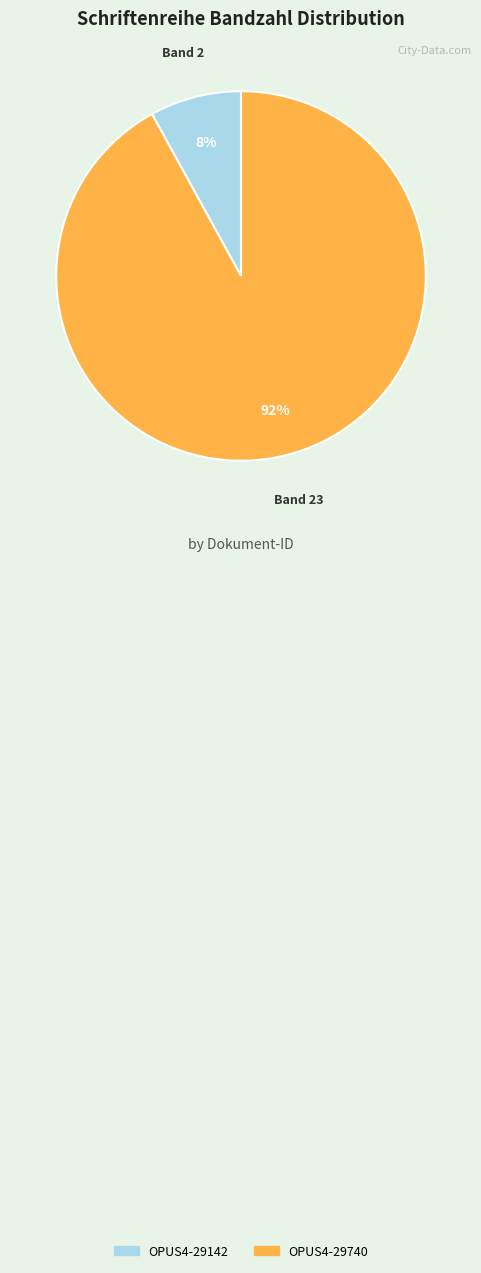

Do OPUS4-29142 and OPUS4-29740 together represent more than half of the pie?

Yes